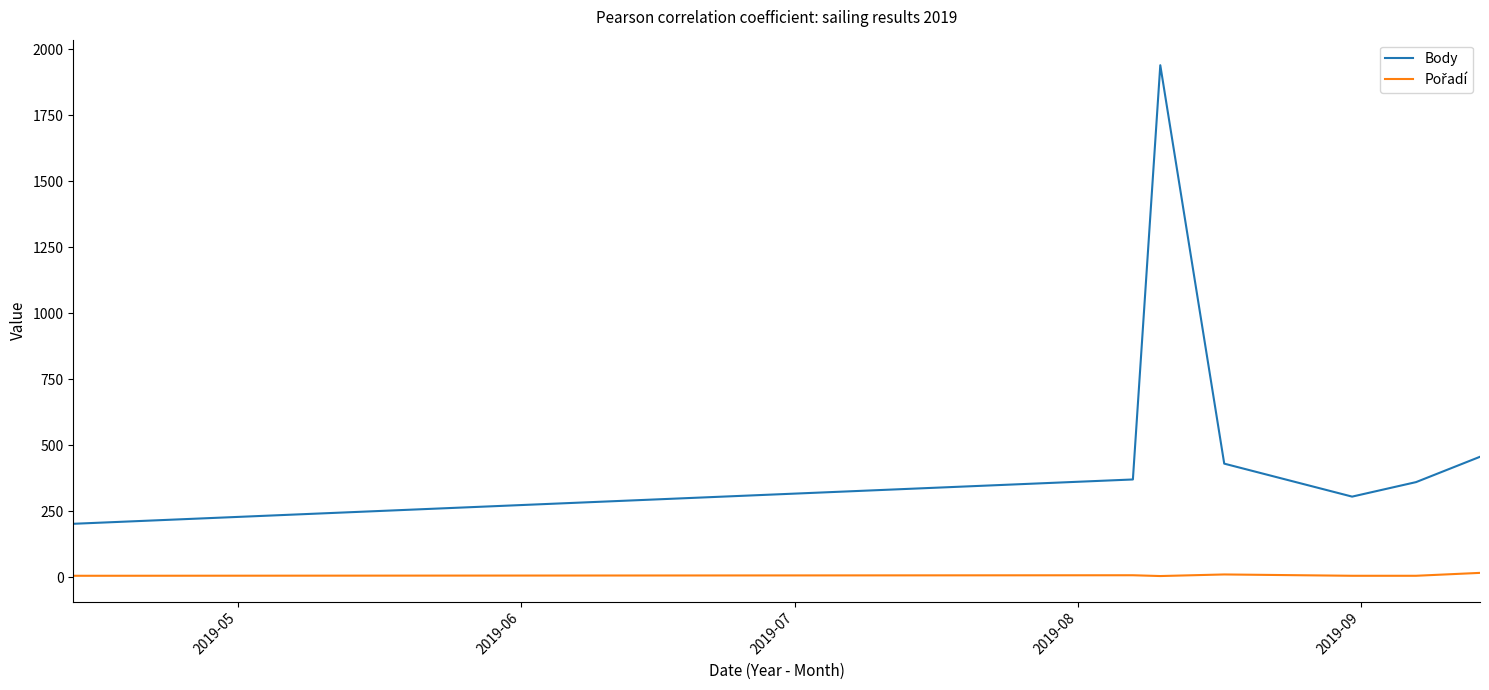

Which series has the widest spread of values?

Body